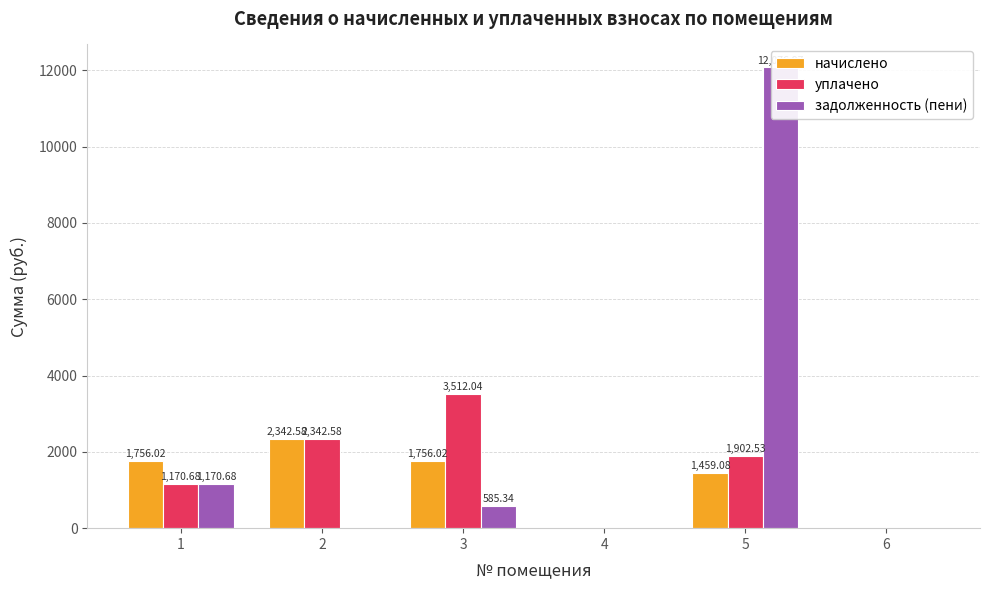

What value does the уплачено series have at 2?

2342.6